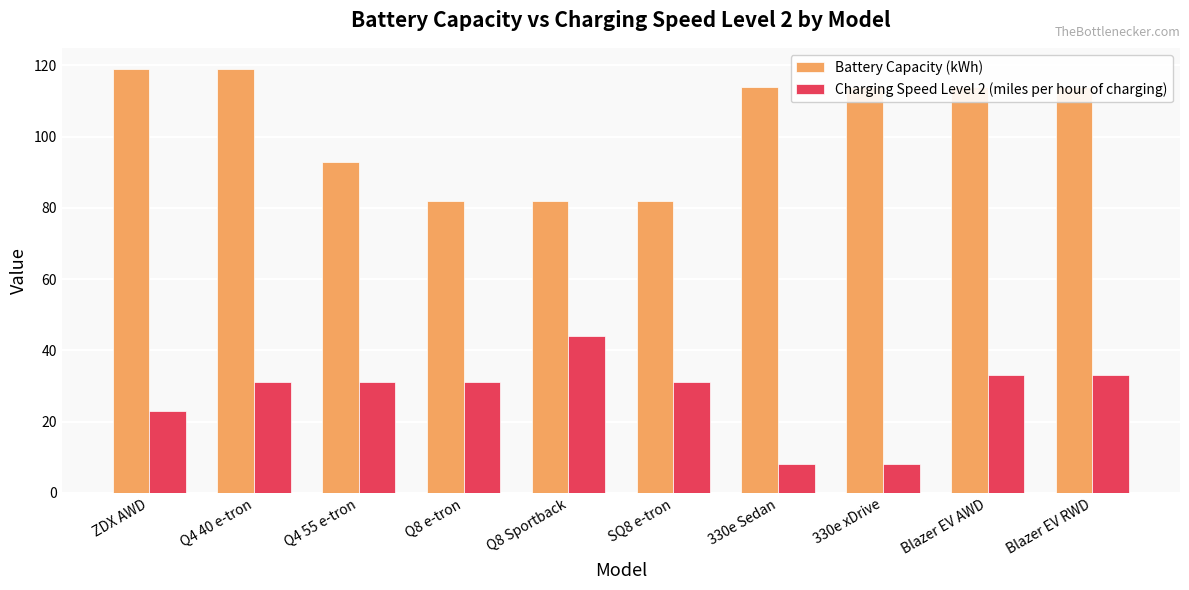

Rank the series at Blazer EV RWD from lowest to highest value.

Charging Speed Level 2 (miles per hour of charging), Battery Capacity (kWh)